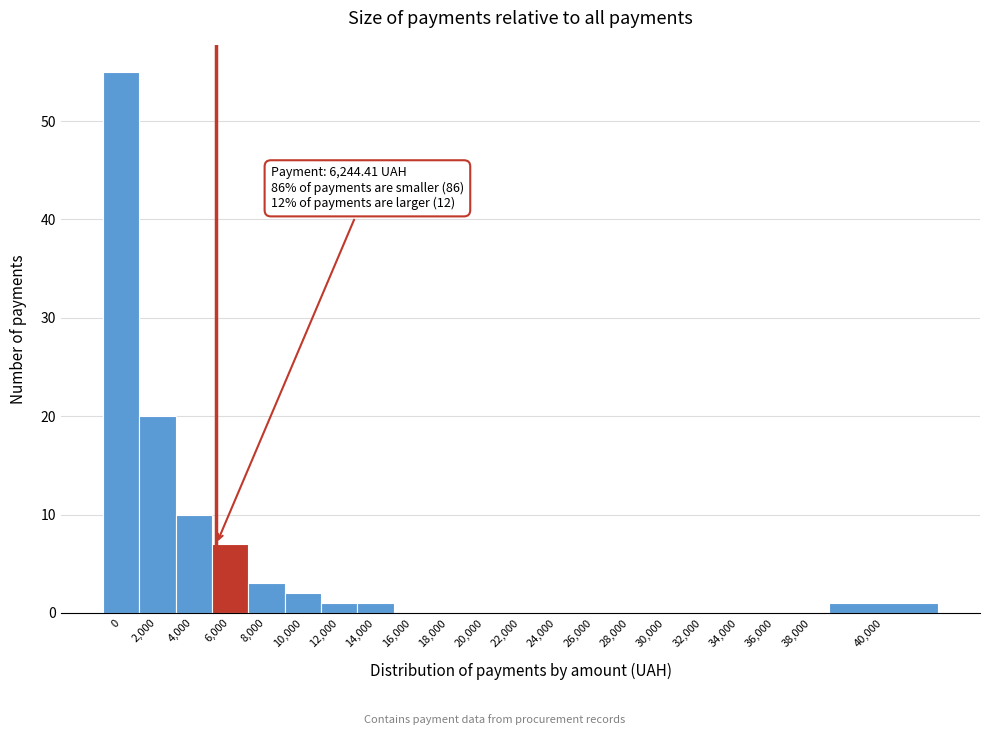

Where is the data nearest to the value 27?

2,000